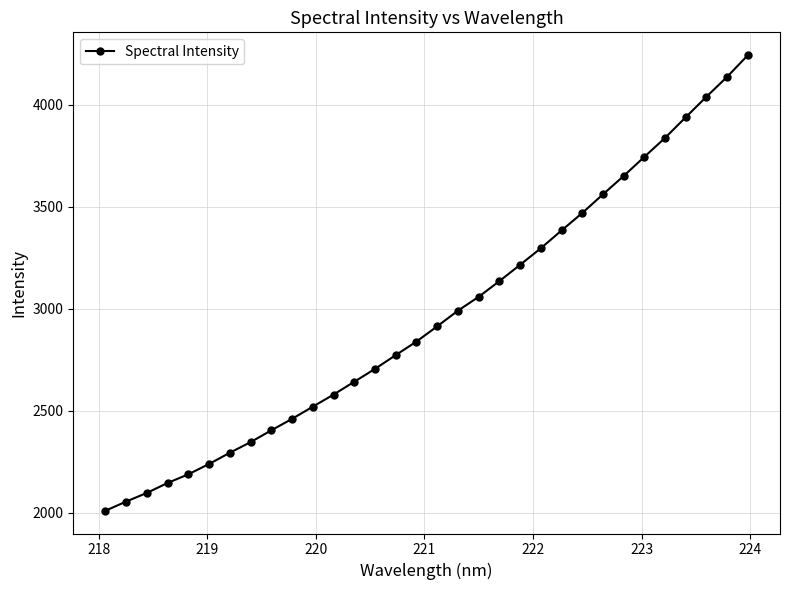

What is the difference between the second highest and second lowest values?

2083.2